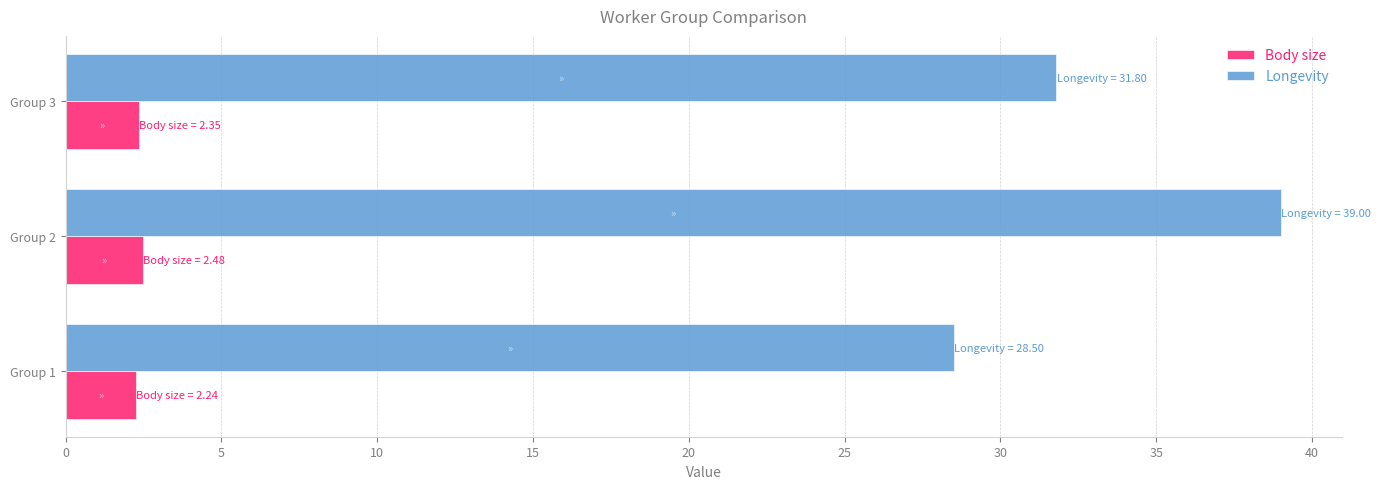

Is it true that Longevity equals 39.0 at Group 2?

True